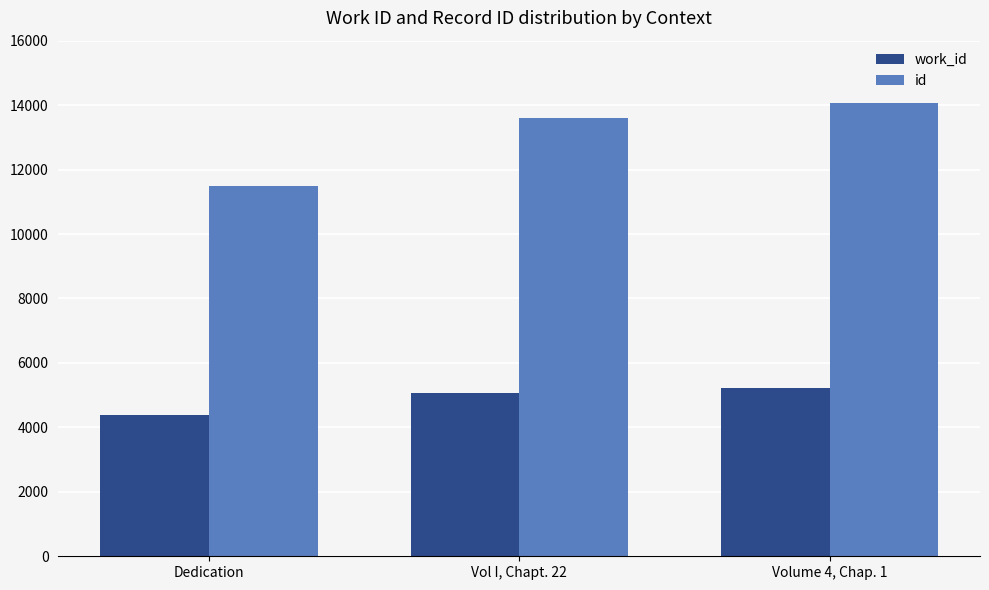

At which category is the sum across all series the highest?

Volume 4, Chap. 1